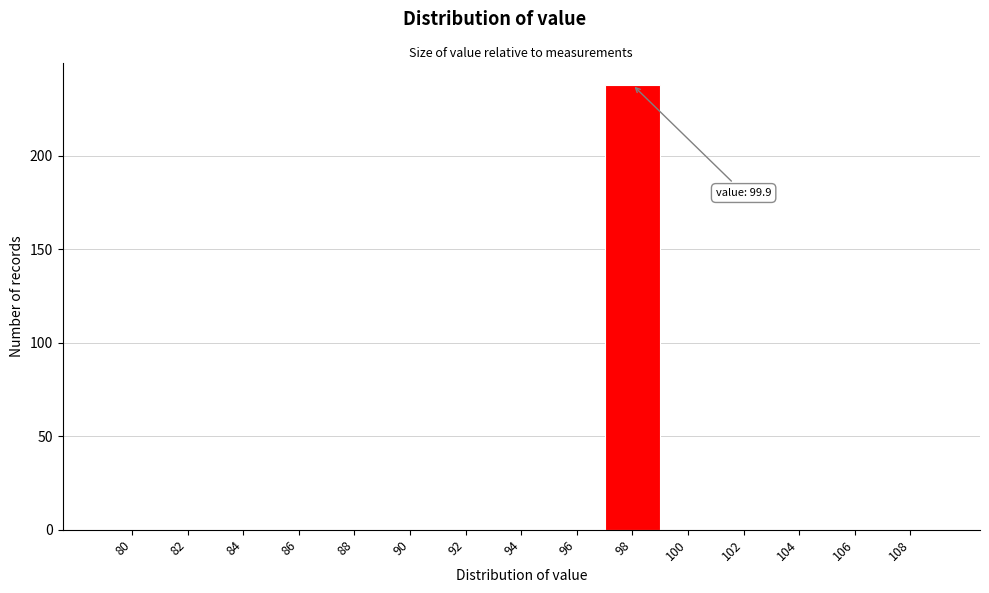

Reading left to right, what are all the values shown in this chart?

80=0	82=0	84=0	86=0	88=0	90=0	92=0	94=0	96=0	98=238	100=0	102=0	104=0	106=0	108=0